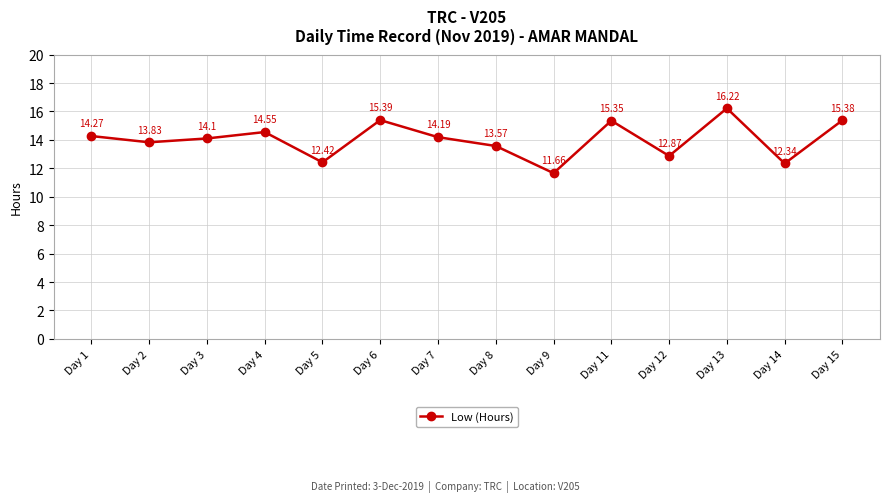

Count the number of categories in the chart.

14